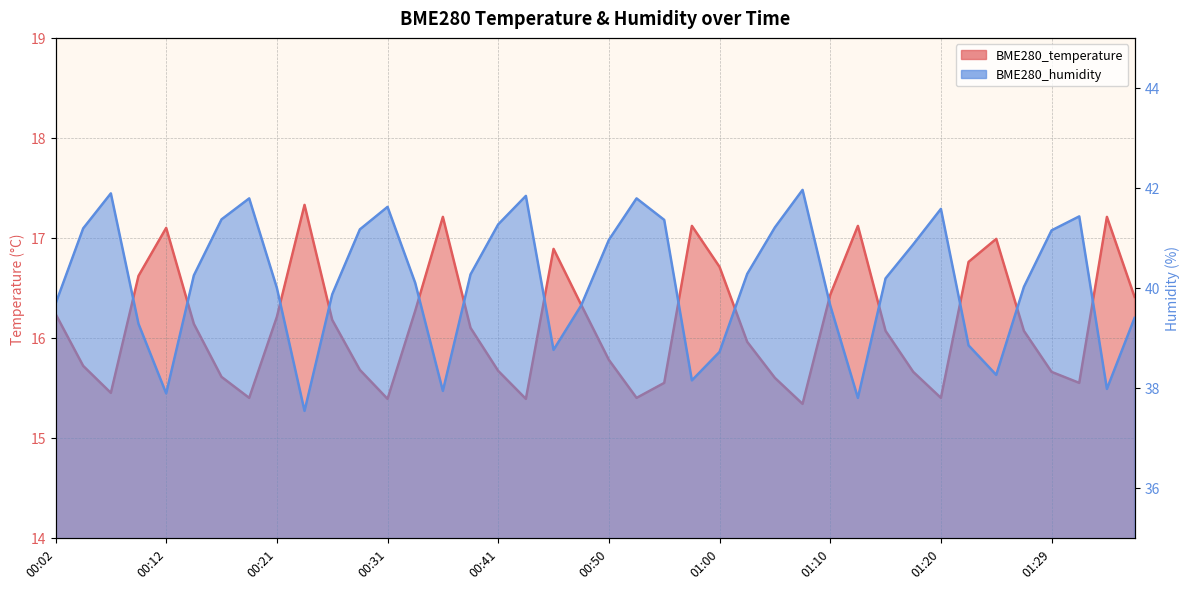

What value does the BME280_humidity series have at 00:26?

39.9